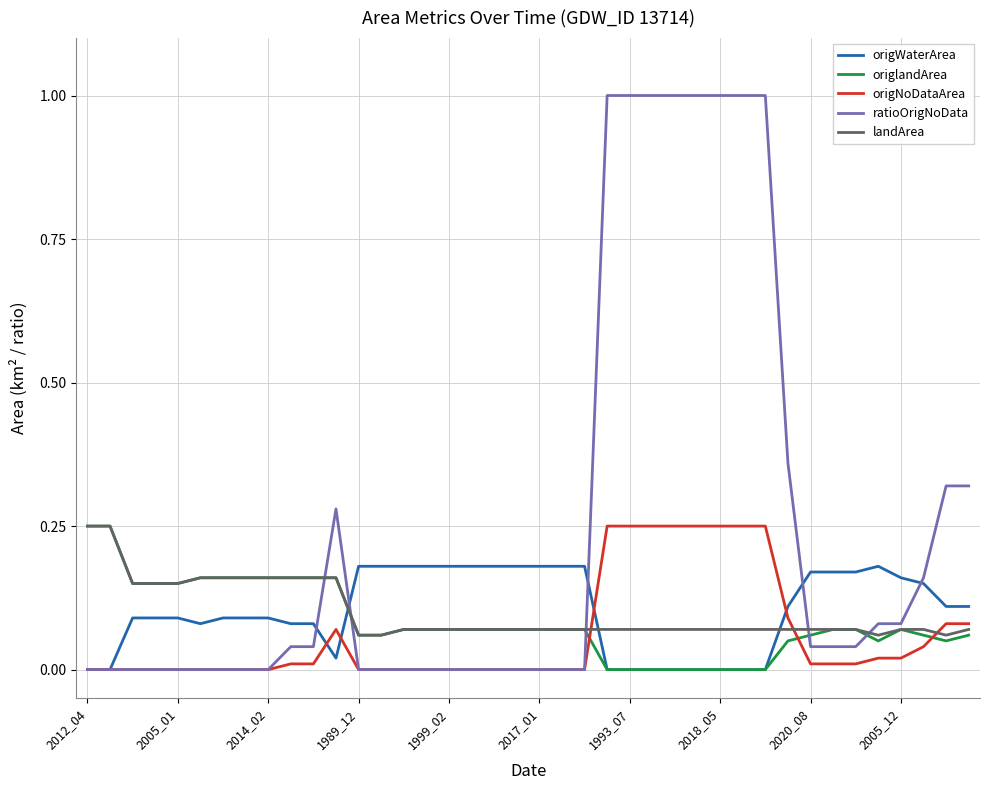

What is the greatest value displayed?

1.0